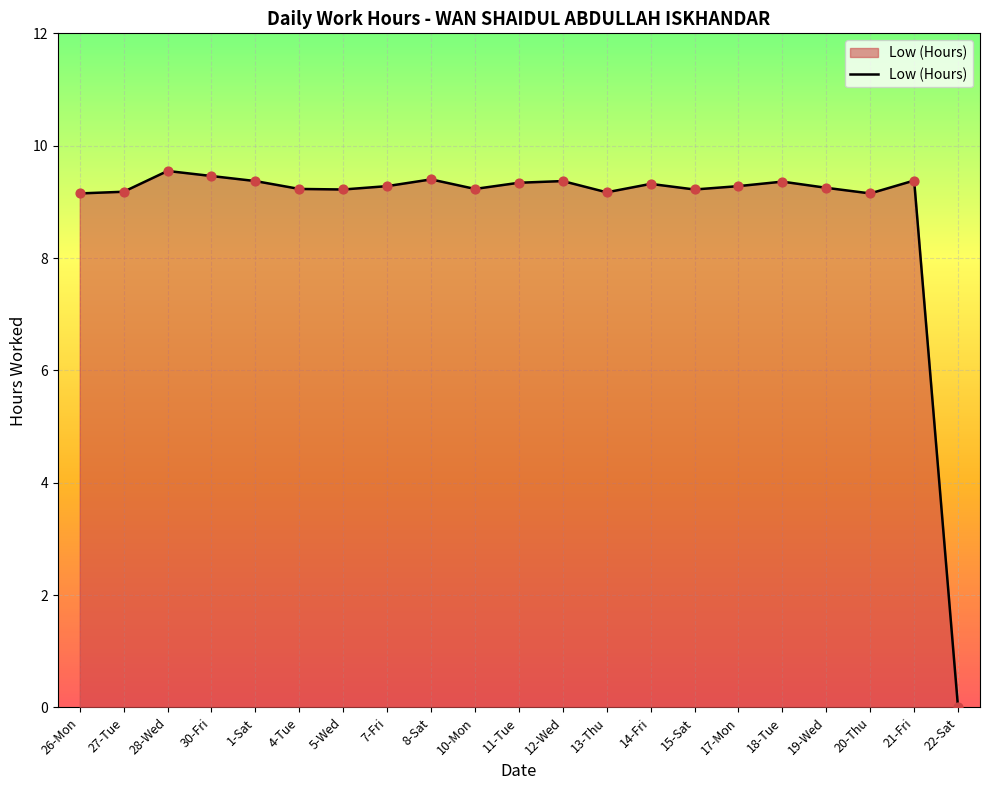

What is the change in value from 27-Tue to 19-Wed?

+0.1